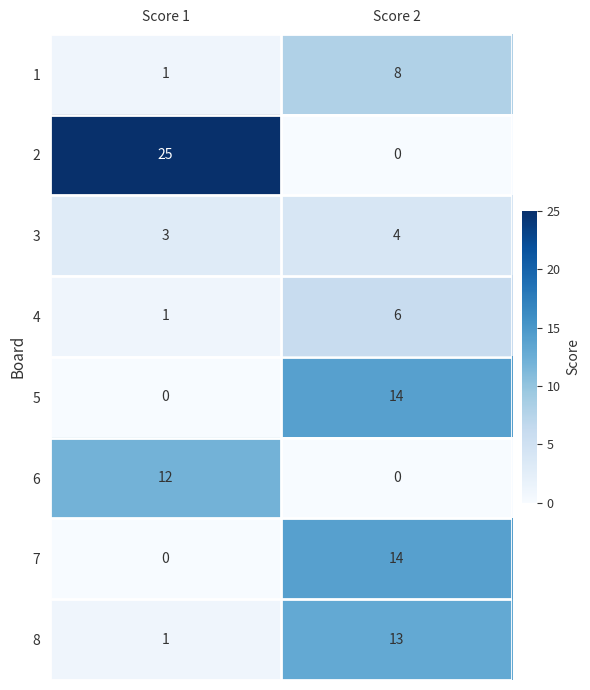

What is the spread (max minus min) of values at Score 2?

14